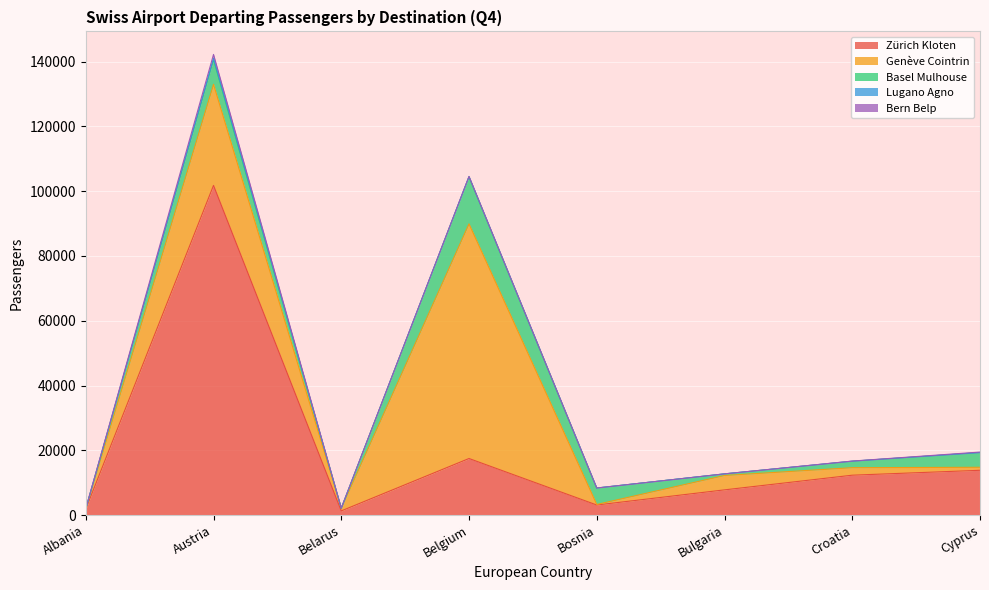

Is the value of Lugano Agno at Albania greater than the value of Zürich Kloten at Croatia?

No